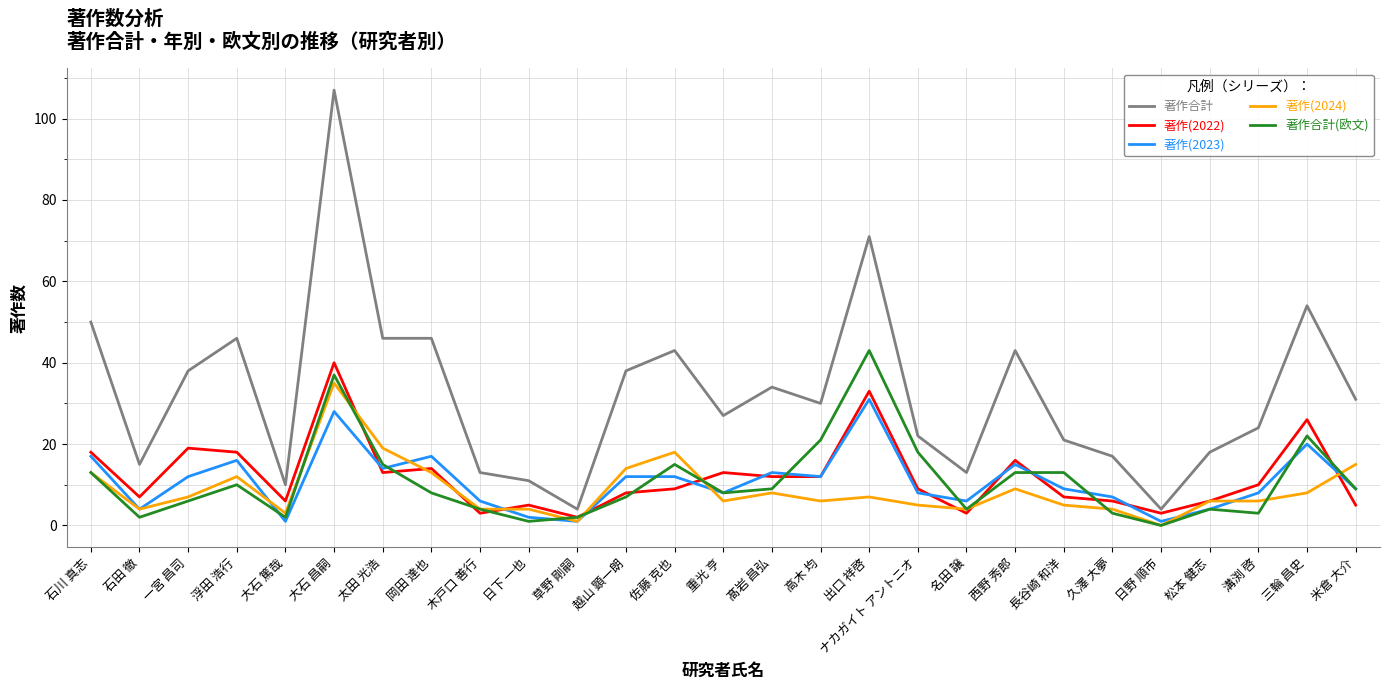

Reading left to right, what are all the values shown in this chart?

著作合計: 石川 真志=50	石田 徹=15	一宮 昌司=38	浮田 浩行=46	大石 篤哉=10	大石 昌嗣=107	太田 光浩=46	岡田 達也=46	木戸口 善行=13	日下 一也=11	草野 剛嗣=4	越山 顕一朗=38	佐藤 克也=43	重光 亨=27	髙岩 昌弘=34	高木 均=30	出口 祥啓=71	ナカガイト アントニオ=22	名田 譲=13	西野 秀郎=43	長谷崎 和洋=21	久澤 大夢=17	日野 順市=4	松本 健志=18	溝渕 啓=24	三輪 昌史=54	米倉 大介=31
著作(2022): 石川 真志=18	石田 徹=7	一宮 昌司=19	浮田 浩行=18	大石 篤哉=6	大石 昌嗣=40	太田 光浩=13	岡田 達也=14	木戸口 善行=3	日下 一也=5	草野 剛嗣=2	越山 顕一朗=8	佐藤 克也=9	重光 亨=13	髙岩 昌弘=12	高木 均=12	出口 祥啓=33	ナカガイト アントニオ=9	名田 譲=3	西野 秀郎=16	長谷崎 和洋=7	久澤 大夢=6	日野 順市=3	松本 健志=6	溝渕 啓=10	三輪 昌史=26	米倉 大介=5
著作(2023): 石川 真志=17	石田 徹=4	一宮 昌司=12	浮田 浩行=16	大石 篤哉=1	大石 昌嗣=28	太田 光浩=14	岡田 達也=17	木戸口 善行=6	日下 一也=2	草野 剛嗣=1	越山 顕一朗=12	佐藤 克也=12	重光 亨=8	髙岩 昌弘=13	高木 均=12	出口 祥啓=31	ナカガイト アントニオ=8	名田 譲=6	西野 秀郎=15	長谷崎 和洋=9	久澤 大夢=7	日野 順市=1	松本 健志=4	溝渕 啓=8	三輪 昌史=20	米倉 大介=9
著作(2024): 石川 真志=13	石田 徹=4	一宮 昌司=7	浮田 浩行=12	大石 篤哉=3	大石 昌嗣=35	太田 光浩=19	岡田 達也=13	木戸口 善行=4	日下 一也=4	草野 剛嗣=1	越山 顕一朗=14	佐藤 克也=18	重光 亨=6	髙岩 昌弘=8	高木 均=6	出口 祥啓=7	ナカガイト アントニオ=5	名田 譲=4	西野 秀郎=9	長谷崎 和洋=5	久澤 大夢=4	日野 順市=0	松本 健志=6	溝渕 啓=6	三輪 昌史=8	米倉 大介=15
著作合計(欧文): 石川 真志=13	石田 徹=2	一宮 昌司=6	浮田 浩行=10	大石 篤哉=2	大石 昌嗣=37	太田 光浩=15	岡田 達也=8	木戸口 善行=4	日下 一也=1	草野 剛嗣=2	越山 顕一朗=7	佐藤 克也=15	重光 亨=8	髙岩 昌弘=9	高木 均=21	出口 祥啓=43	ナカガイト アントニオ=18	名田 譲=4	西野 秀郎=13	長谷崎 和洋=13	久澤 大夢=3	日野 順市=0	松本 健志=4	溝渕 啓=3	三輪 昌史=22	米倉 大介=9